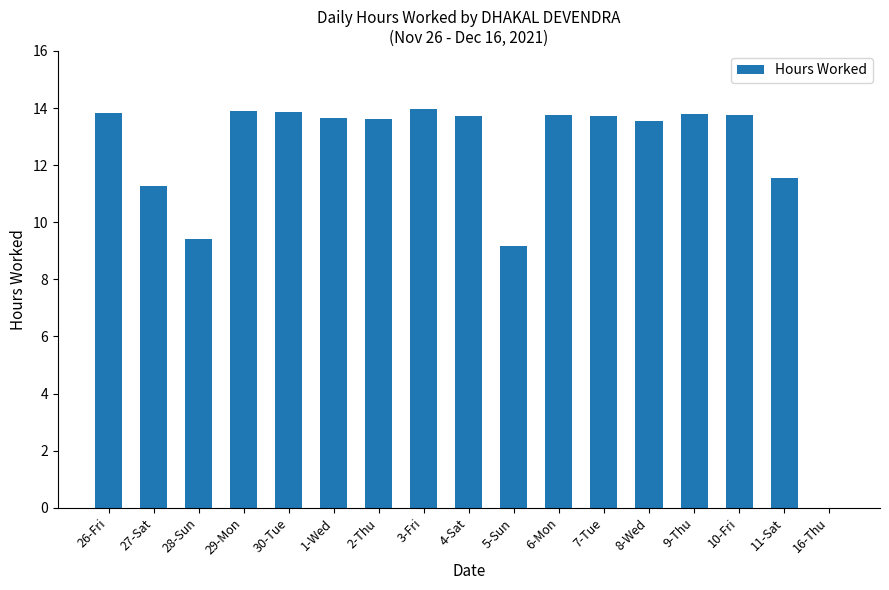

Where is the data nearest to the value 6?

5-Sun